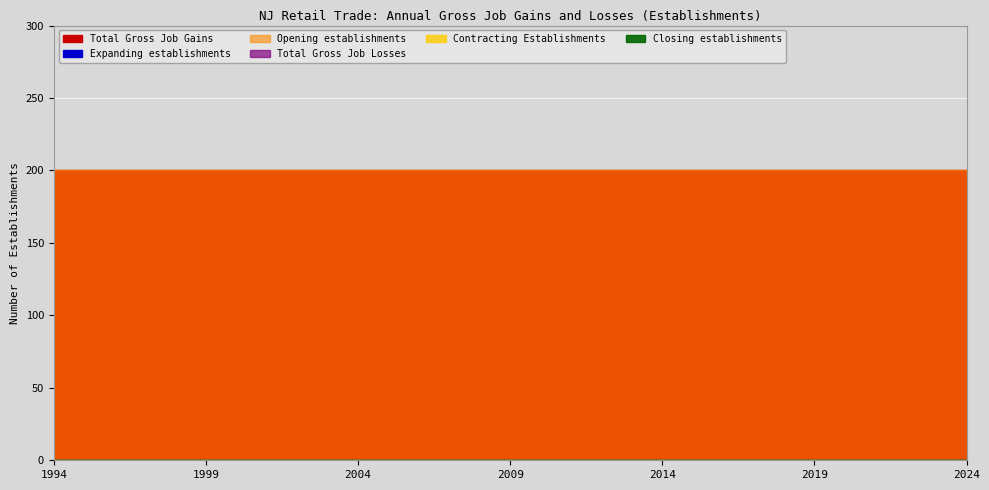

What is the spread (max minus min) of values at 2000?

200